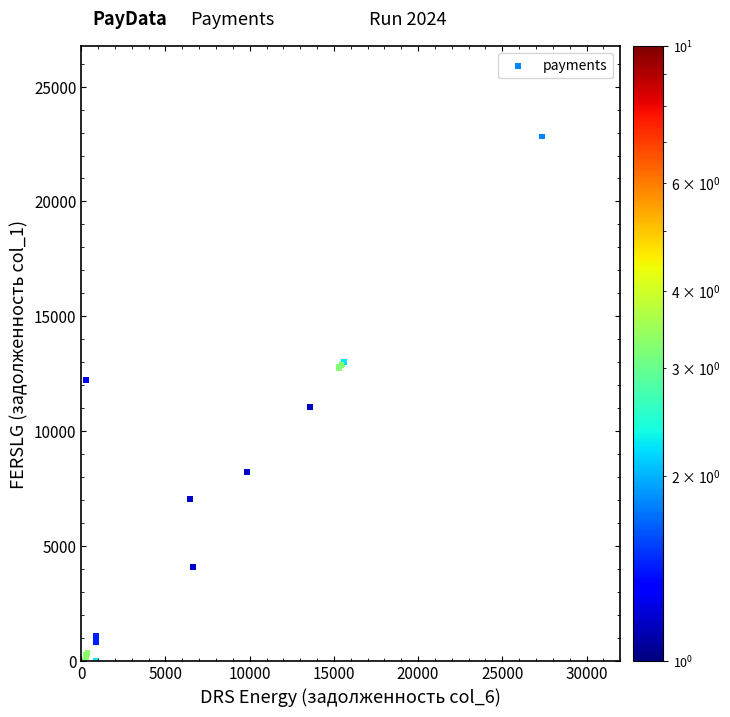

What Y value in the scatter plot is closest to 11414?

11048.0